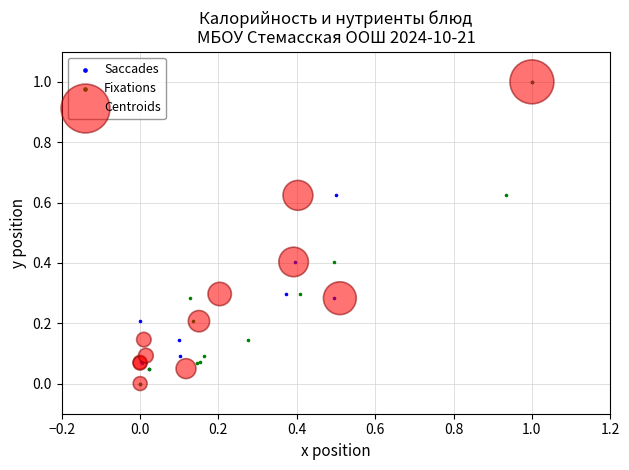

What are all the series names shown in the legend?

Saccades, Fixations, Centroids